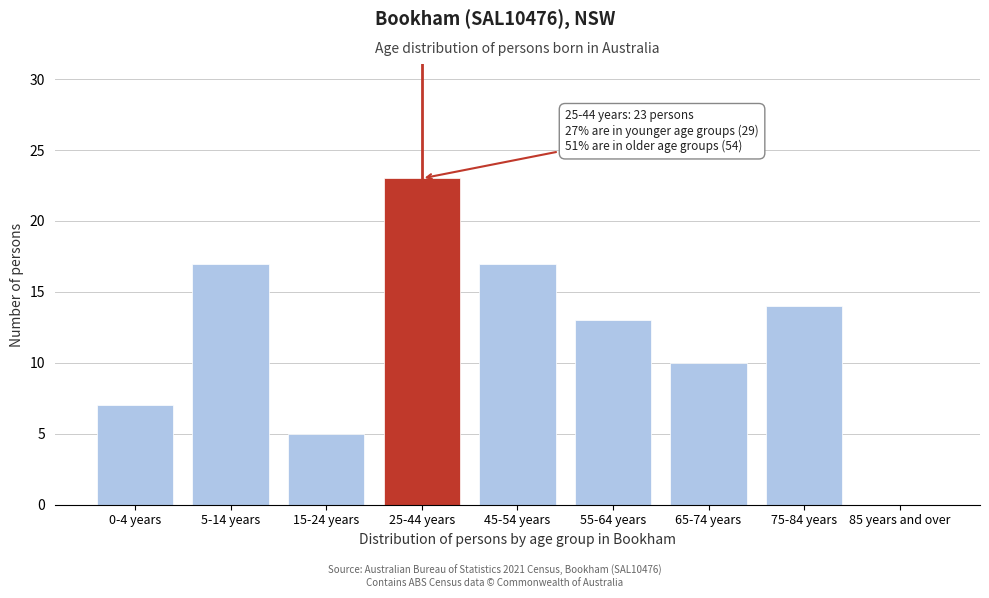

Reading left to right, extract all data points from this chart.

0-4 years=7	5-14 years=17	15-24 years=5	25-44 years=23	45-54 years=17	55-64 years=13	65-74 years=10	75-84 years=14	85 years and over=0